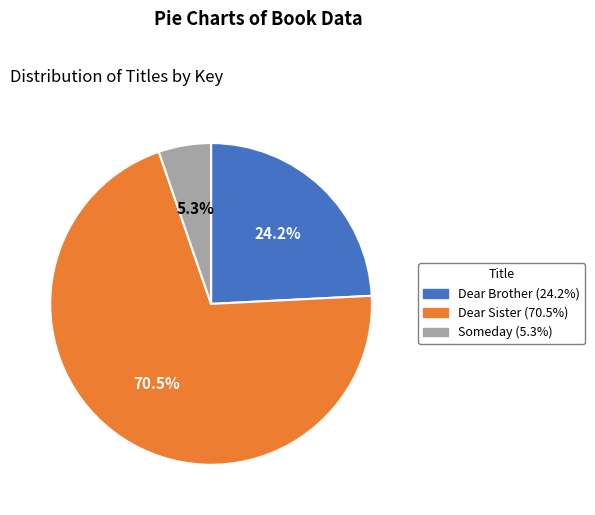

Between Dear Brother and Dear Sister, which is larger?

Dear Sister